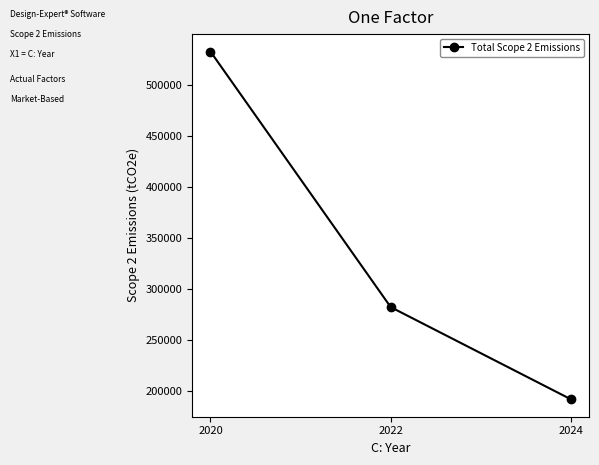

What is the sum of all values?

1006476.5